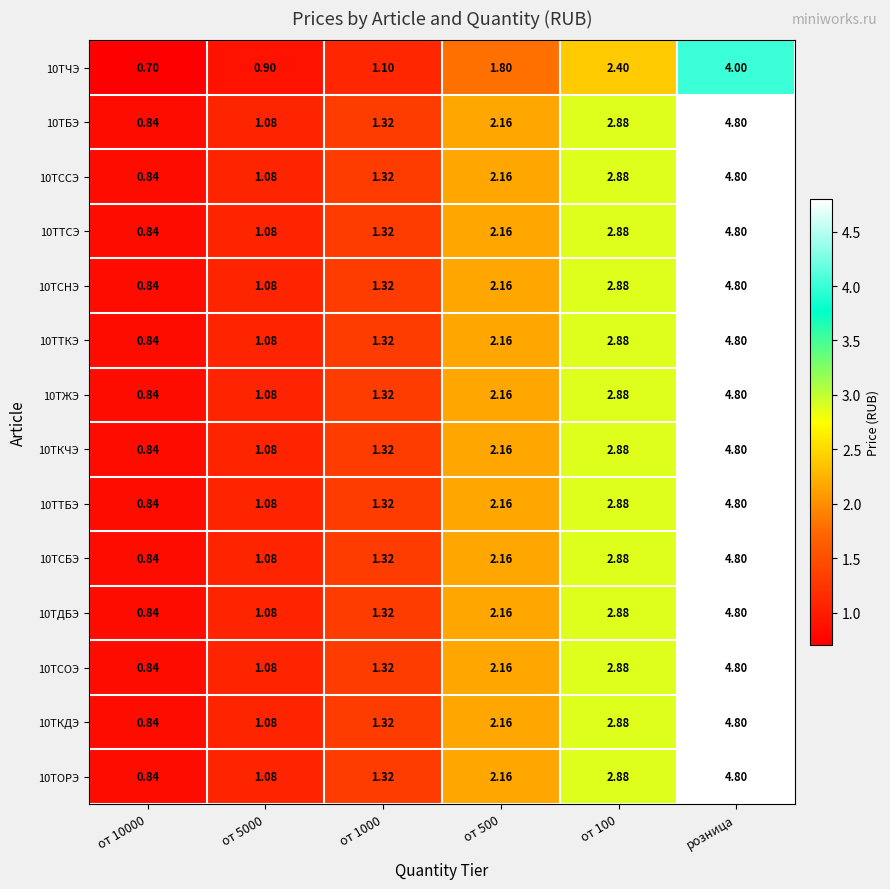

At which category is the sum across all series the highest?

розница